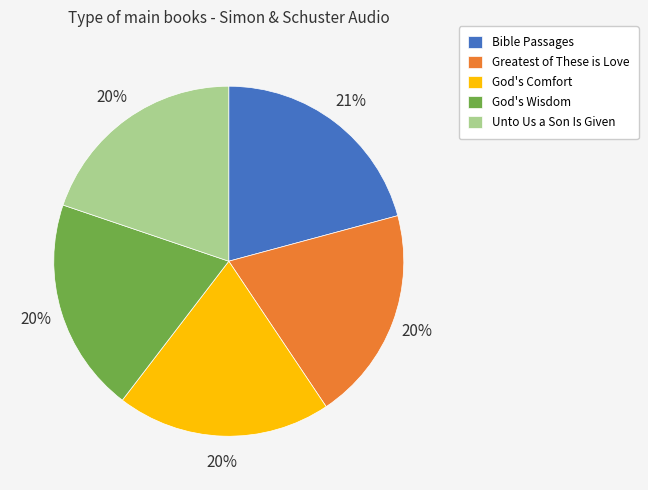

Which slice is the largest?

Bible Passages